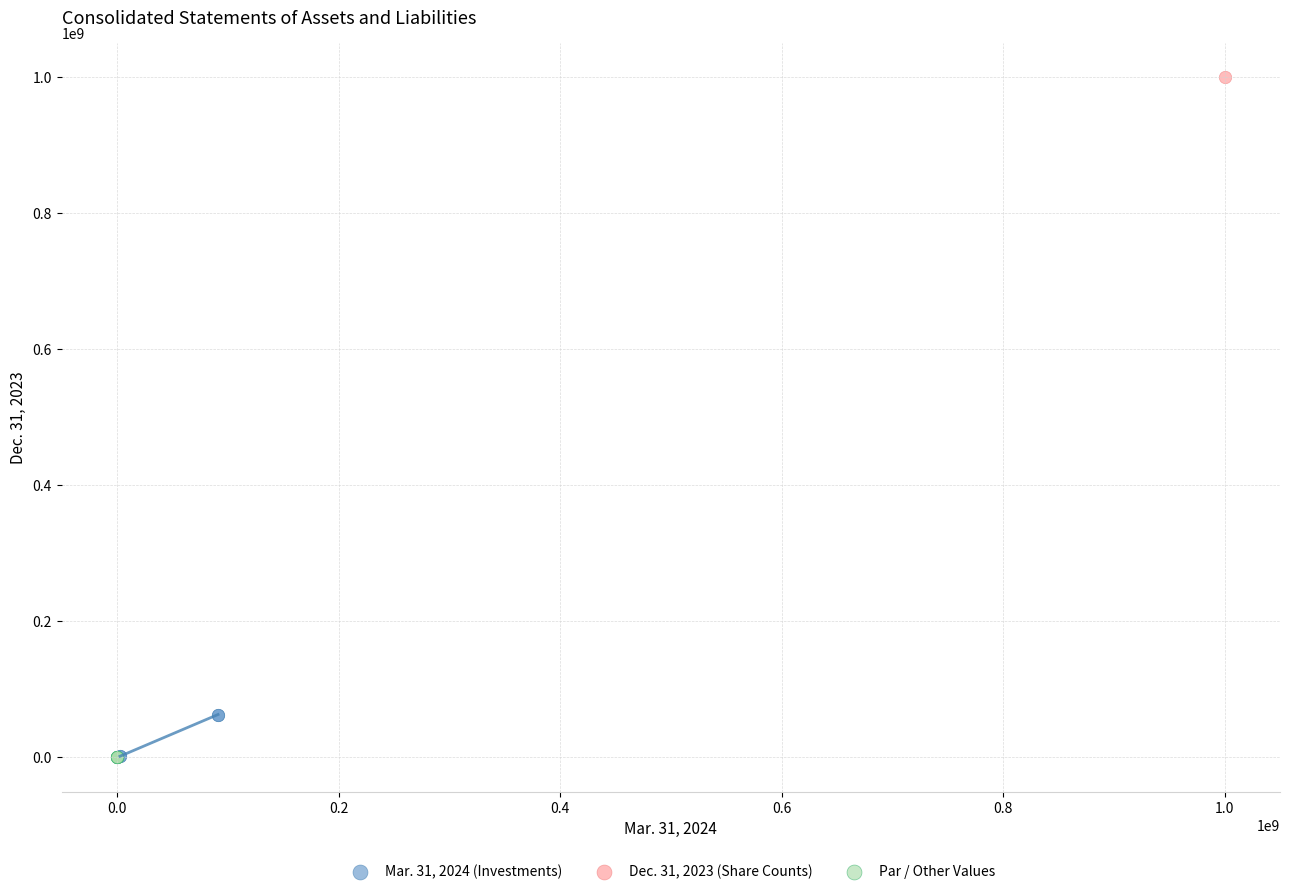

What are all the series names shown in the legend?

Mar. 31, 2024 (Investments), Dec. 31, 2023 (Share Counts), Par / Other Values